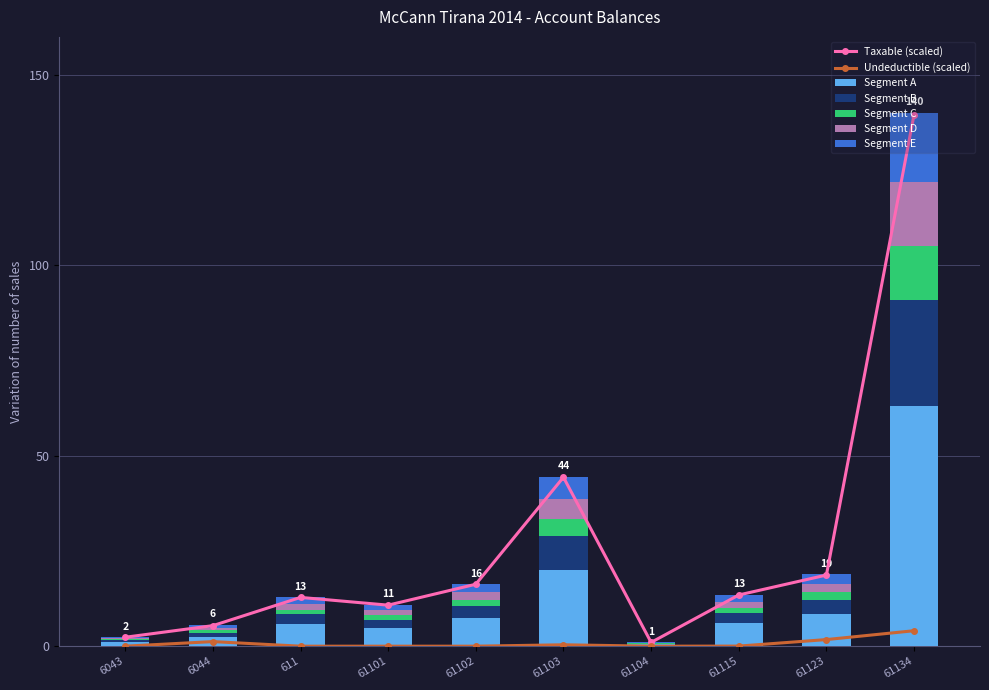

Rank the series at 61101 from highest to lowest value.

Taxable, TB, Undeductible